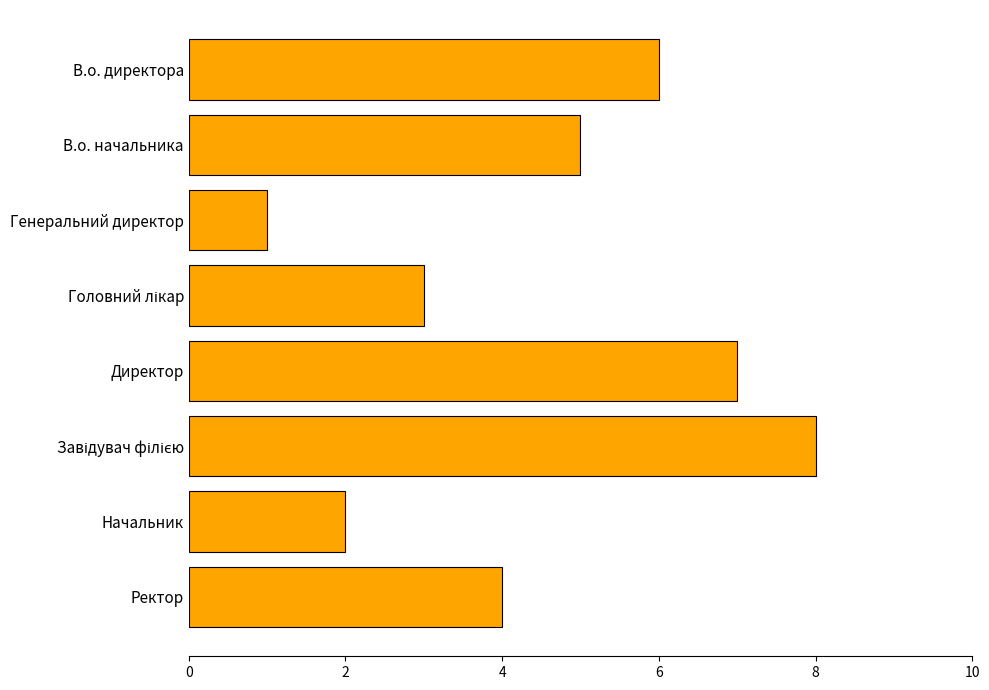

The value at Начальник is 2. True or false?

True